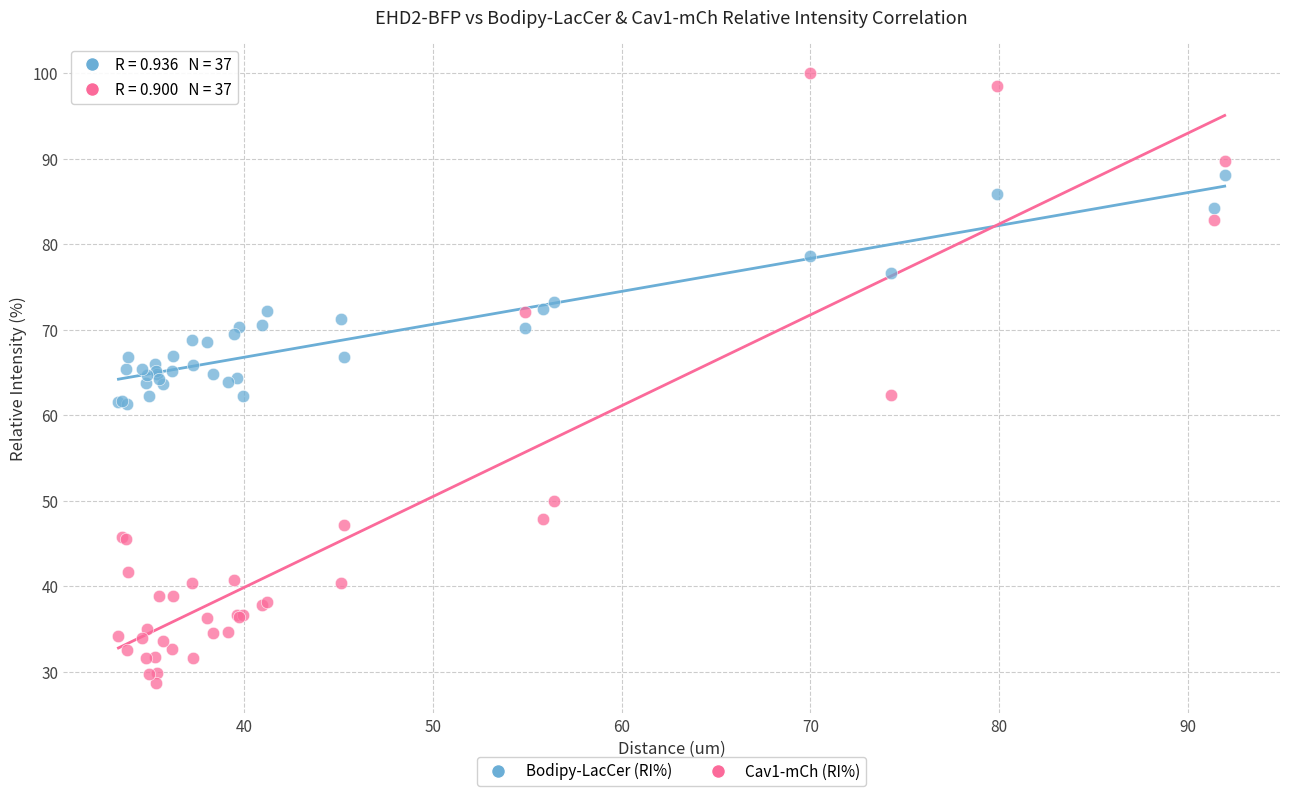

What is the X range (max minus min) for the scatter plot?

58.6